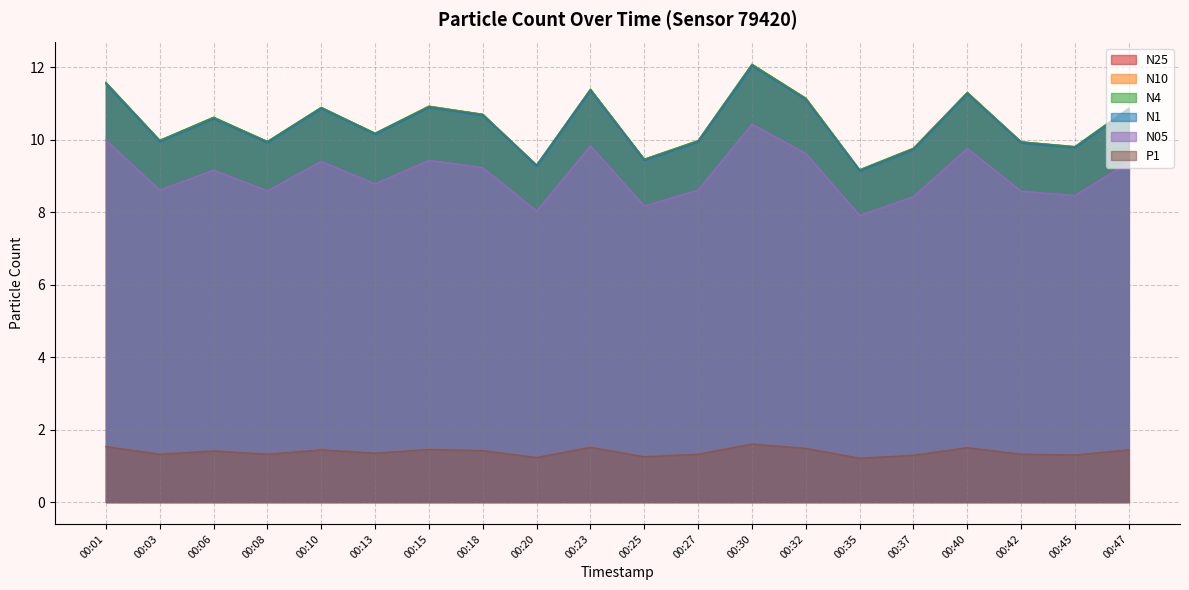

True or false: N25 has more than 0 points higher than both neighbors.

True